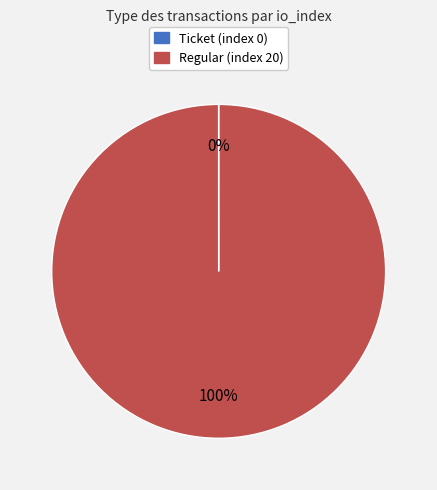

The Regular (index 20) slice represents 91% of the pie. True or false?

False